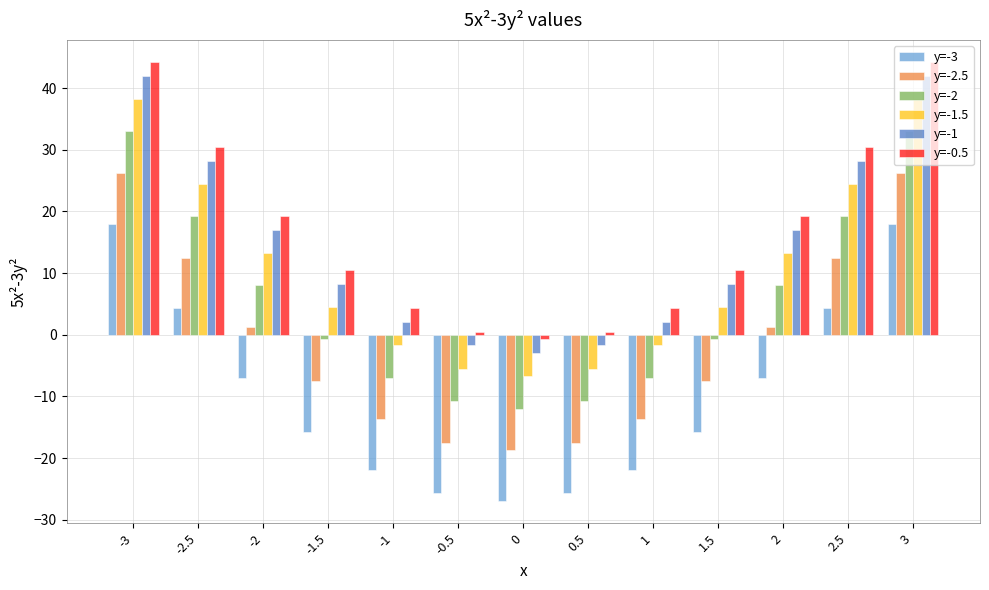

What is the sum of the y=-2 values at -1 and -3?

26.0